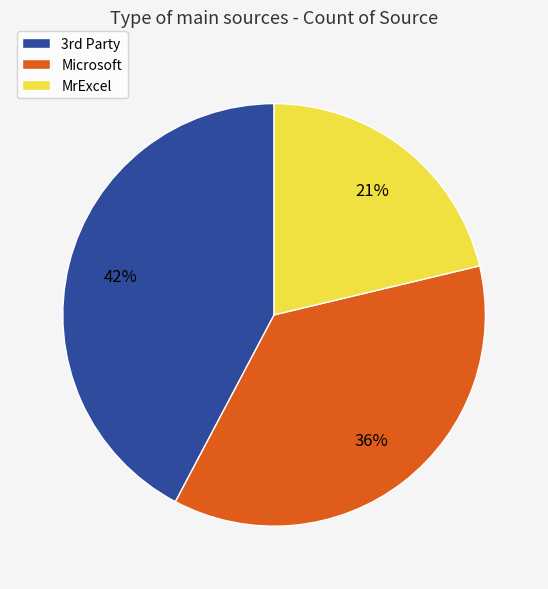

Does any single category account for the majority?

No